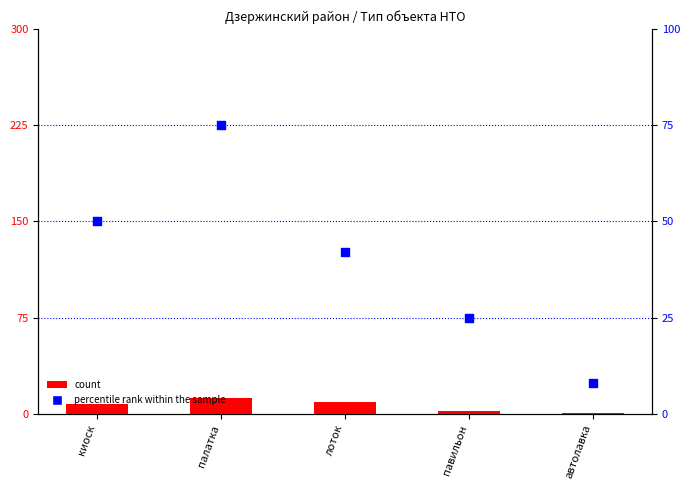

What is the total value across all series at киоск?

58